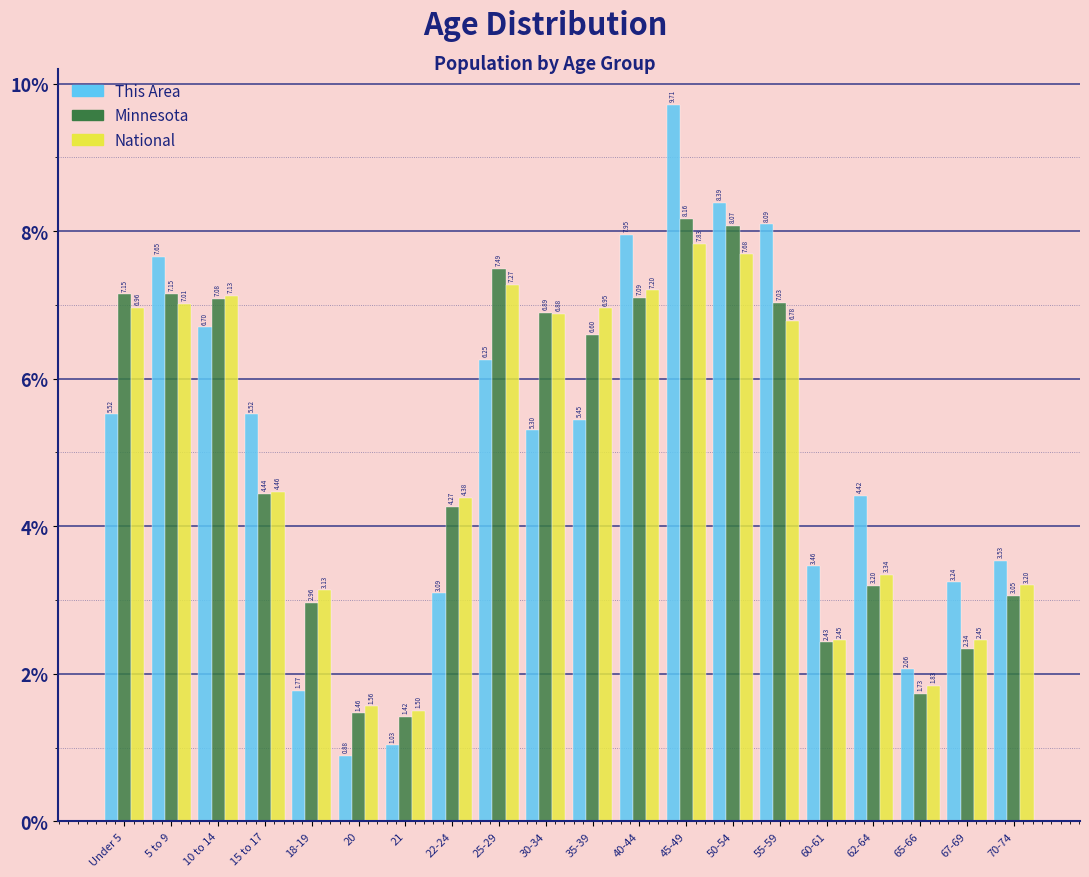

What is the difference between the maximum and minimum values in the This Area series?

8.8